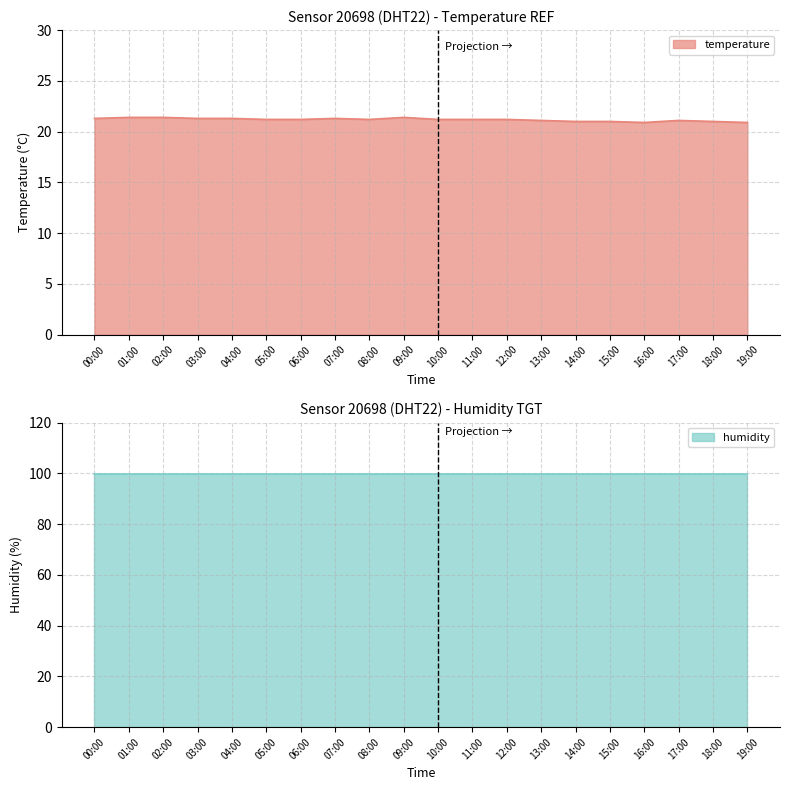

Reading left to right, list all the values displayed in this chart.

21.3	21.4	21.4	21.3	21.3	21.2	21.2	21.3	21.2	21.4	21.2	21.2	21.2	21.1	21.0	21.0	20.9	21.1	21.0	20.9